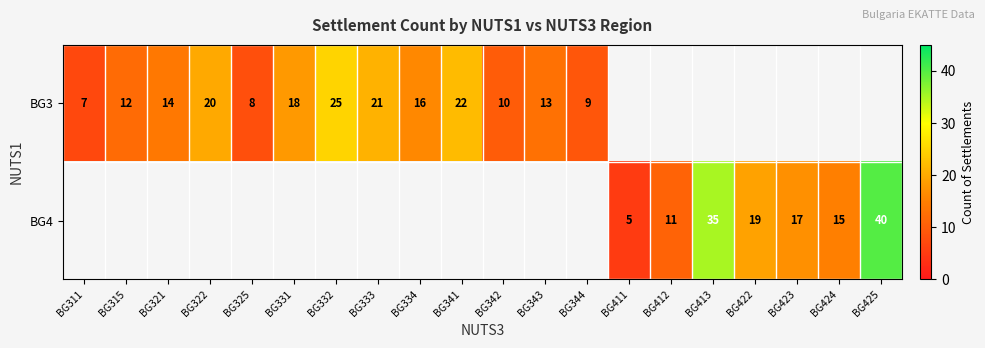

What is the maximum value shown in the chart?

40.0